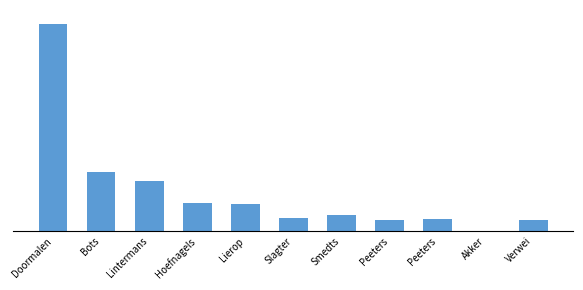

Read the value at Doormalen.

10310